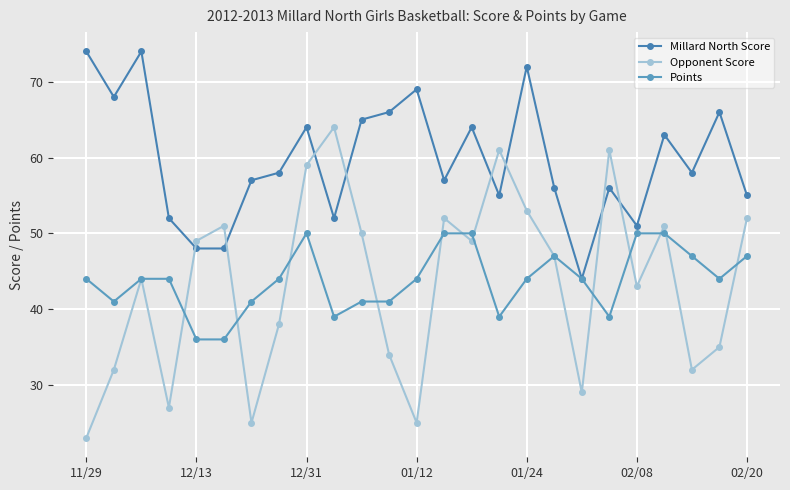

How many lines are shown in the chart?

3